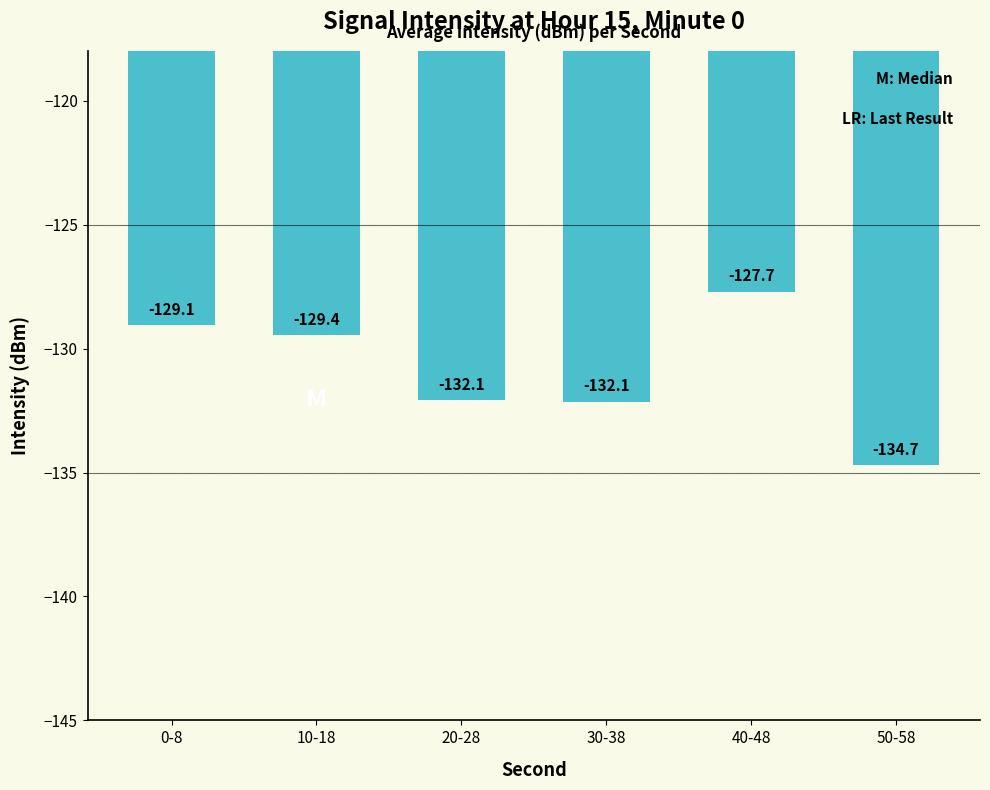

What is the label of the 5th bar from the right?

10-18